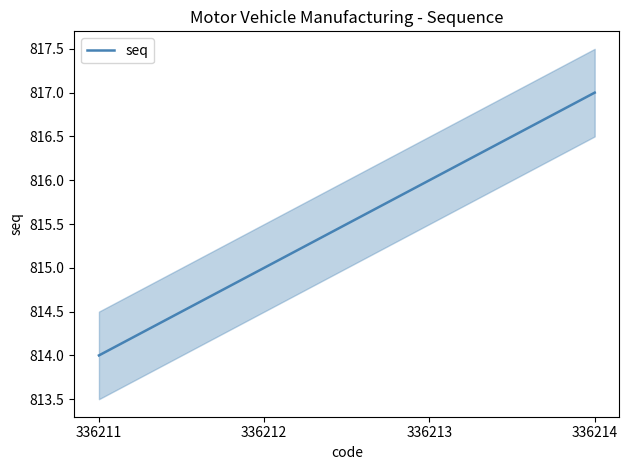

How many data points are less than 816?

2